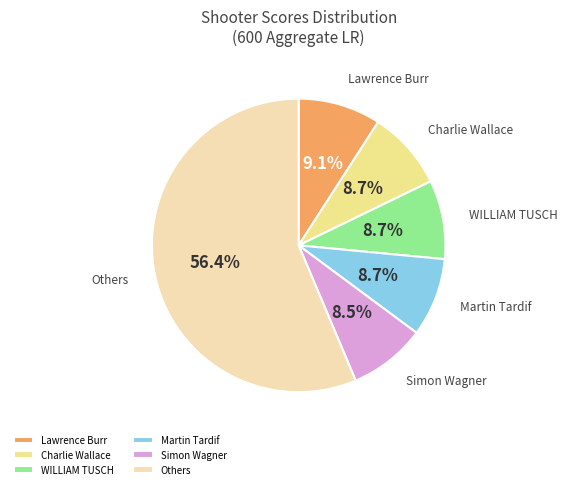

Approximately how many times larger is the value at Simon Wagner compared to Lawrence Burr?

0.9